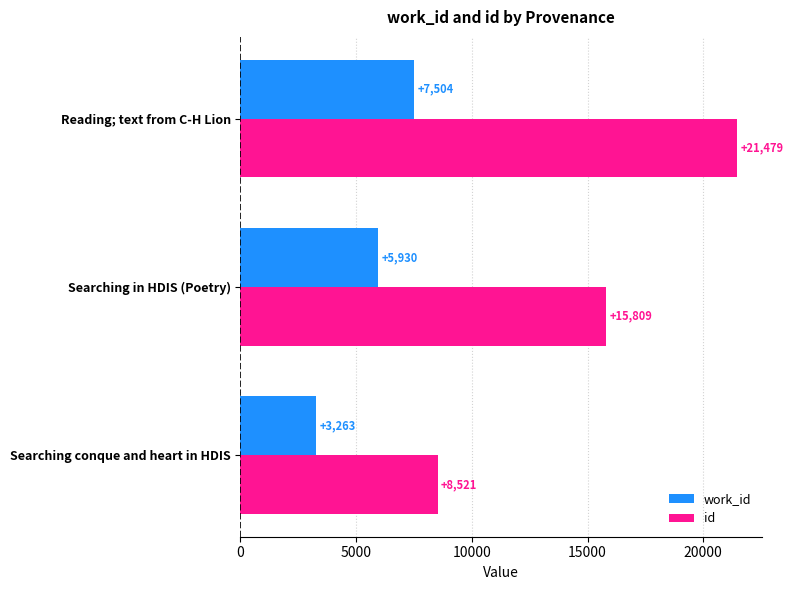

Which series has the largest range (max minus min)?

id